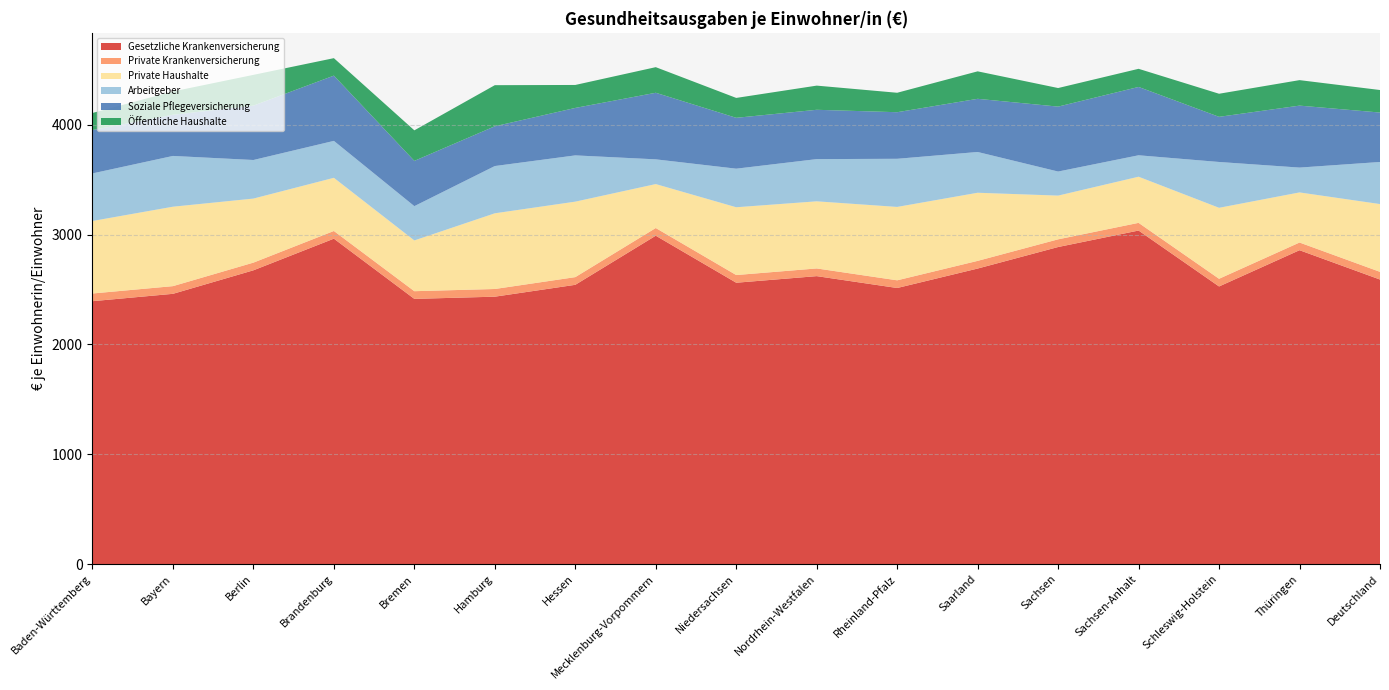

Reading left to right, extract all data points from this chart.

Gesetzliche Krankenversicherung: Baden-Württemberg=2394	Bayern=2461	Berlin=2675	Brandenburg=2963	Bremen=2415	Hamburg=2435	Hessen=2543	Mecklenburg-Vorpommern=2990	Niedersachsen=2562	Nordrhein-Westfalen=2622	Rheinland-Pfalz=2514	Saarland=2691	Sachsen=2887	Sachsen-Anhalt=3037	Schleswig-Holstein=2528	Thüringen=2858	Deutschland=2591
Private Krankenversicherung: Baden-Württemberg=70	Bayern=70	Berlin=70	Brandenburg=70	Bremen=70	Hamburg=70	Hessen=70	Mecklenburg-Vorpommern=70	Niedersachsen=70	Nordrhein-Westfalen=70	Rheinland-Pfalz=70	Saarland=70	Sachsen=70	Sachsen-Anhalt=70	Schleswig-Holstein=70	Thüringen=70	Deutschland=70
Private Haushalte: Baden-Württemberg=660	Bayern=723	Berlin=583	Brandenburg=484	Bremen=462	Hamburg=689	Hessen=687	Mecklenburg-Vorpommern=400	Niedersachsen=617	Nordrhein-Westfalen=611	Rheinland-Pfalz=668	Saarland=620	Sachsen=398	Sachsen-Anhalt=420	Schleswig-Holstein=646	Thüringen=456	Deutschland=617
Arbeitgeber: Baden-Württemberg=433	Bayern=462	Berlin=351	Brandenburg=336	Bremen=312	Hamburg=430	Hessen=421	Mecklenburg-Vorpommern=225	Niedersachsen=351	Nordrhein-Westfalen=384	Rheinland-Pfalz=438	Saarland=371	Sachsen=219	Sachsen-Anhalt=195	Schleswig-Holstein=417	Thüringen=226	Deutschland=383
Soziale Pflegeversicherung: Baden-Württemberg=395	Bayern=375	Berlin=495	Brandenburg=594	Bremen=412	Hamburg=362	Hessen=432	Mecklenburg-Vorpommern=606	Niedersachsen=463	Nordrhein-Westfalen=449	Rheinland-Pfalz=424	Saarland=484	Sachsen=591	Sachsen-Anhalt=622	Schleswig-Holstein=411	Thüringen=564	Deutschland=450
Öffentliche Haushalte: Baden-Württemberg=155	Bayern=212	Berlin=280	Brandenburg=159	Bremen=278	Hamburg=374	Hessen=209	Mecklenburg-Vorpommern=233	Niedersachsen=181	Nordrhein-Westfalen=220	Rheinland-Pfalz=177	Saarland=250	Sachsen=169	Sachsen-Anhalt=165	Schleswig-Holstein=210	Thüringen=232	Deutschland=205